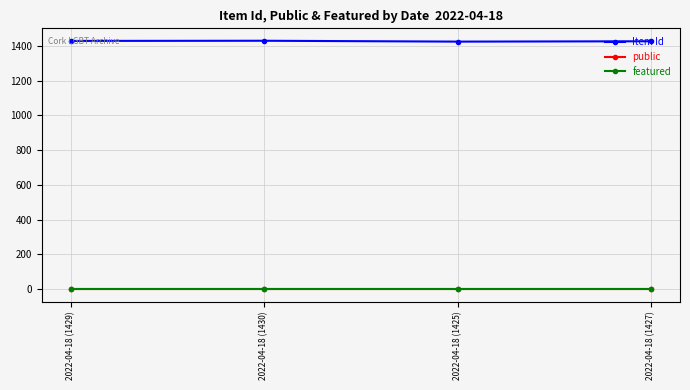

What is the minimum value for Item Id?

1425